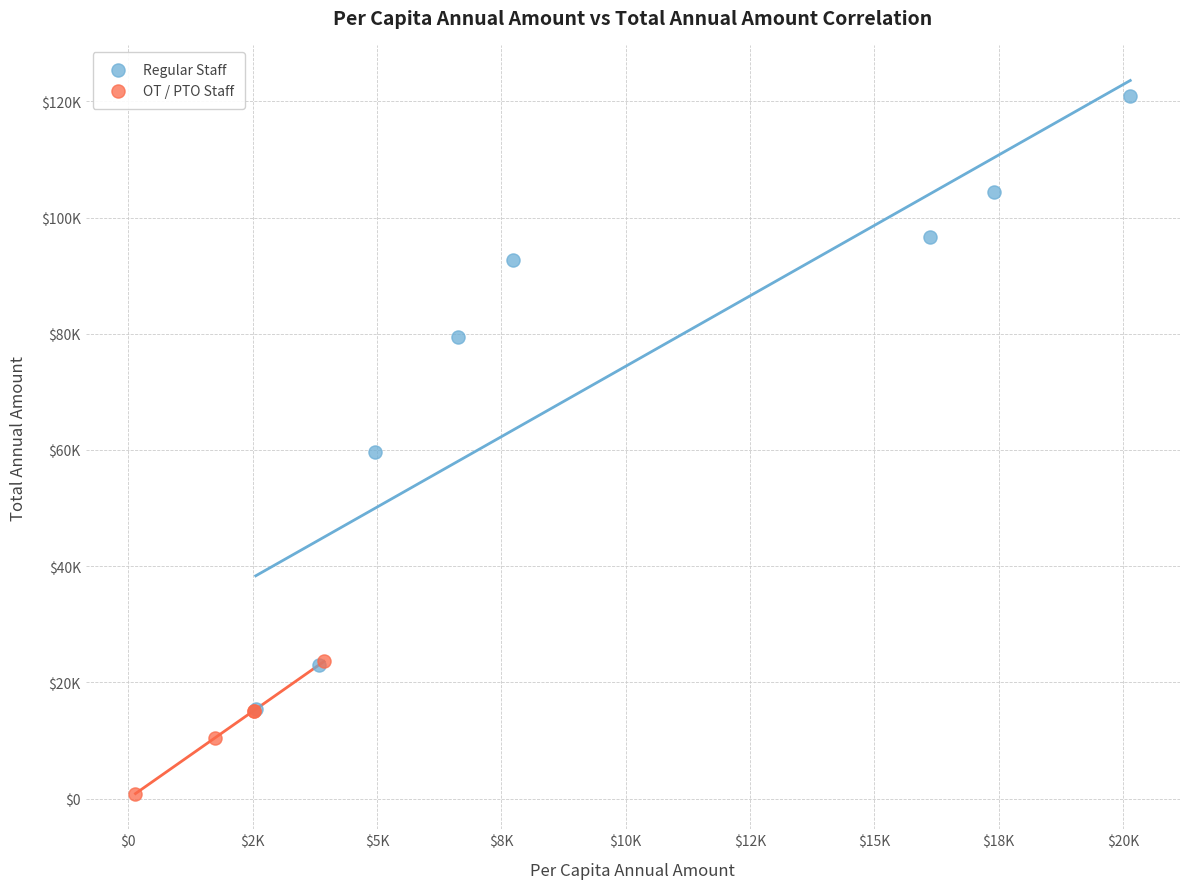

What are all the series names shown in the legend?

Regular Staff, OT / PTO Staff